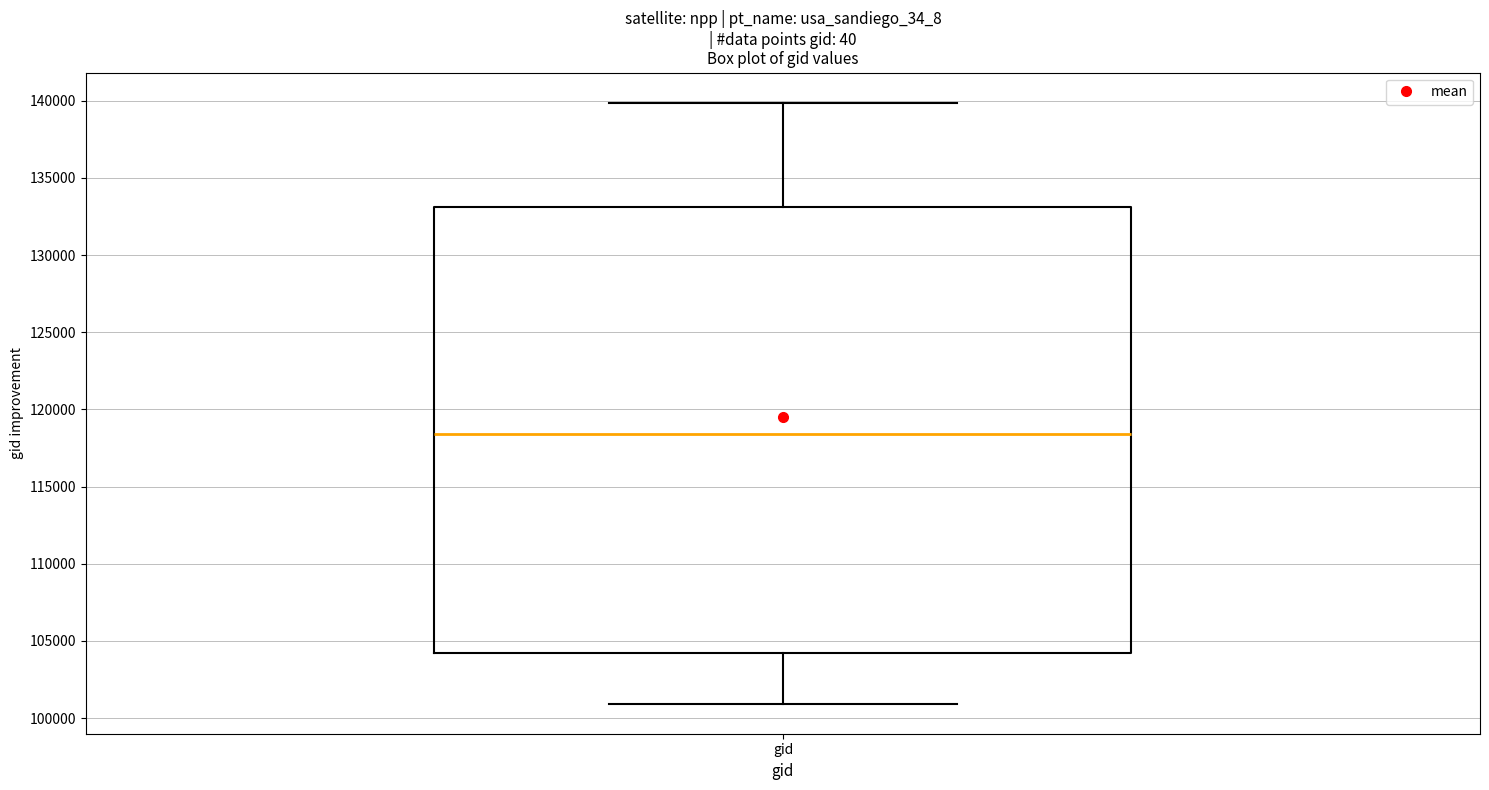

Where is the upper edge of the box for gid on the y-axis? The values are not printed on the chart, so give them approximately, as read against the axis.

133000